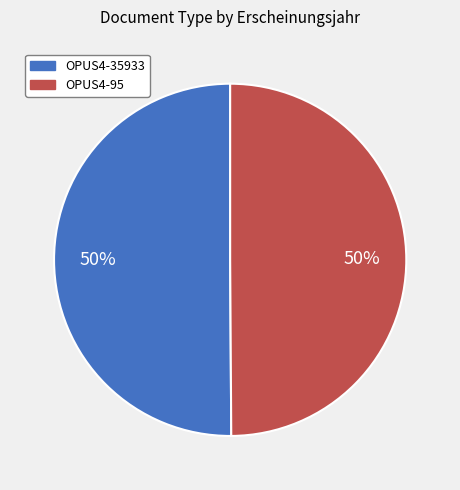

True or false: OPUS4-95 accounts for 55% of the total.

False